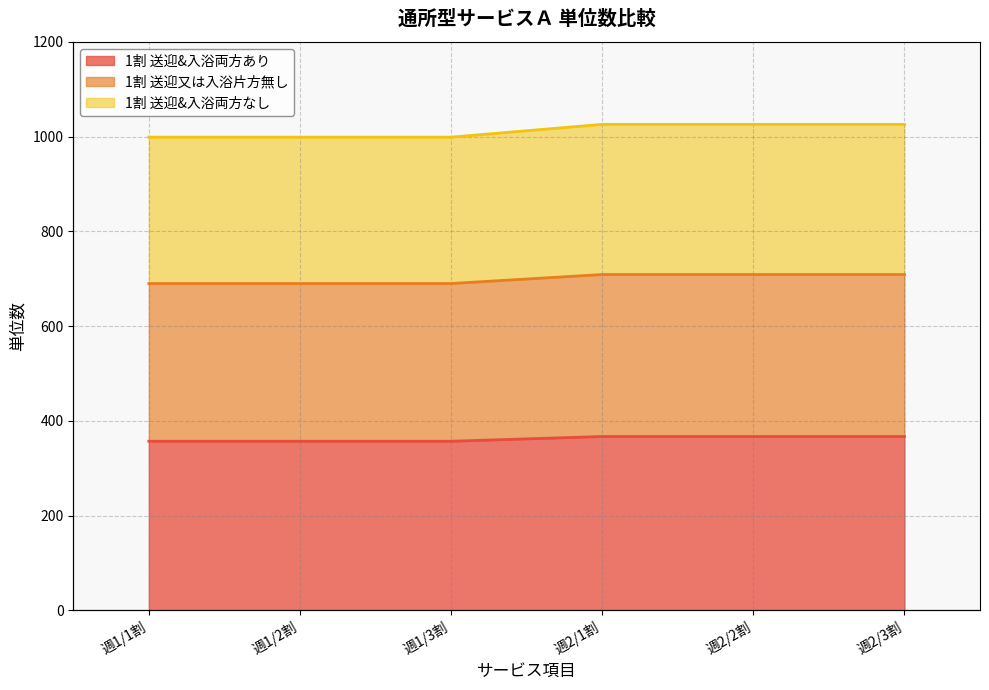

What is the approximate value of 1割 送迎&入浴両方なし at 週1/1割, to the nearest 5?

1000